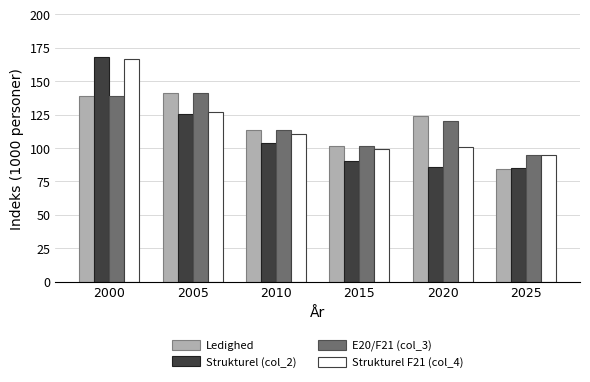

What is the difference between the highest and lowest values at 2000?

29.5